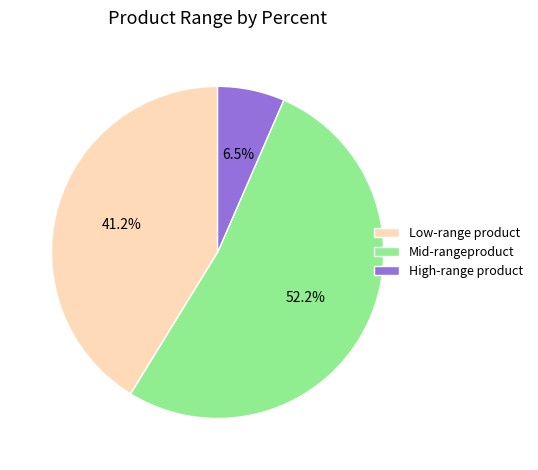

Which has a higher value, Mid-rangeproduct or Low-range product?

Mid-rangeproduct